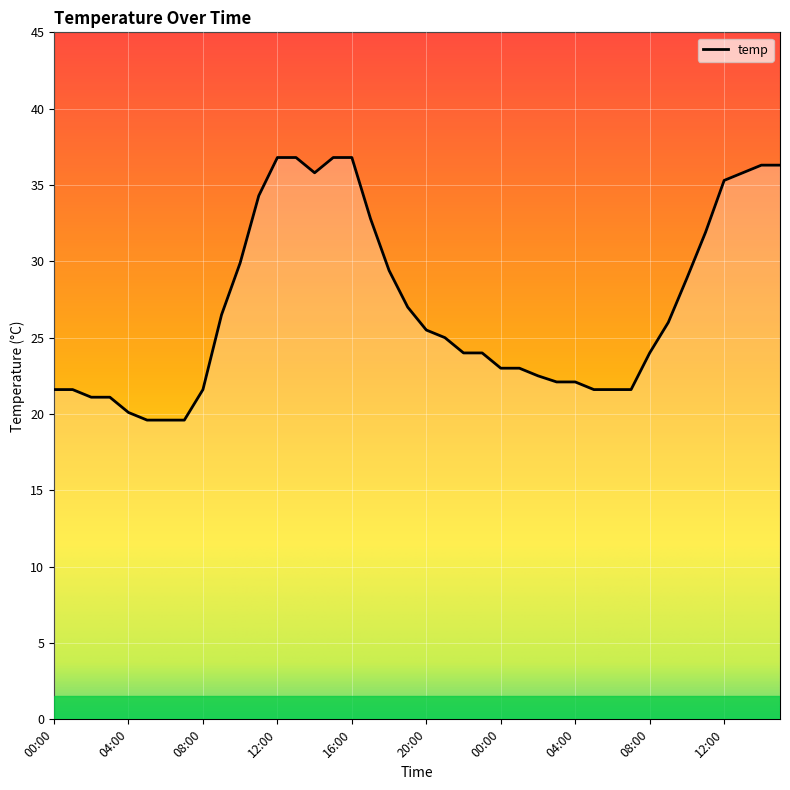

What is the difference between the maximum and minimum values?

17.2